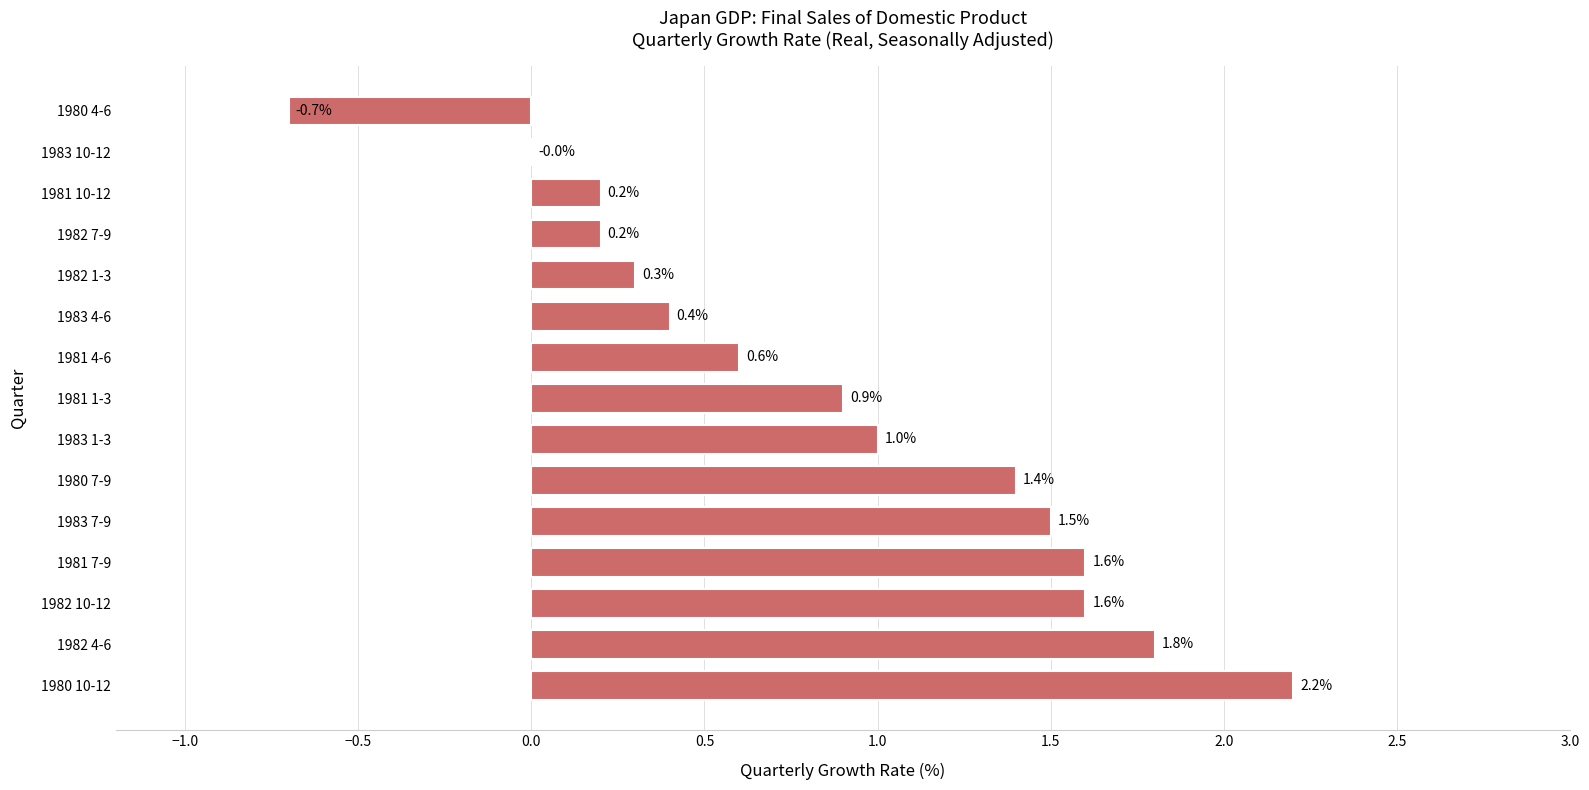

What is the change in value from 1983 7-9 to 1982 7-9?

-1.3